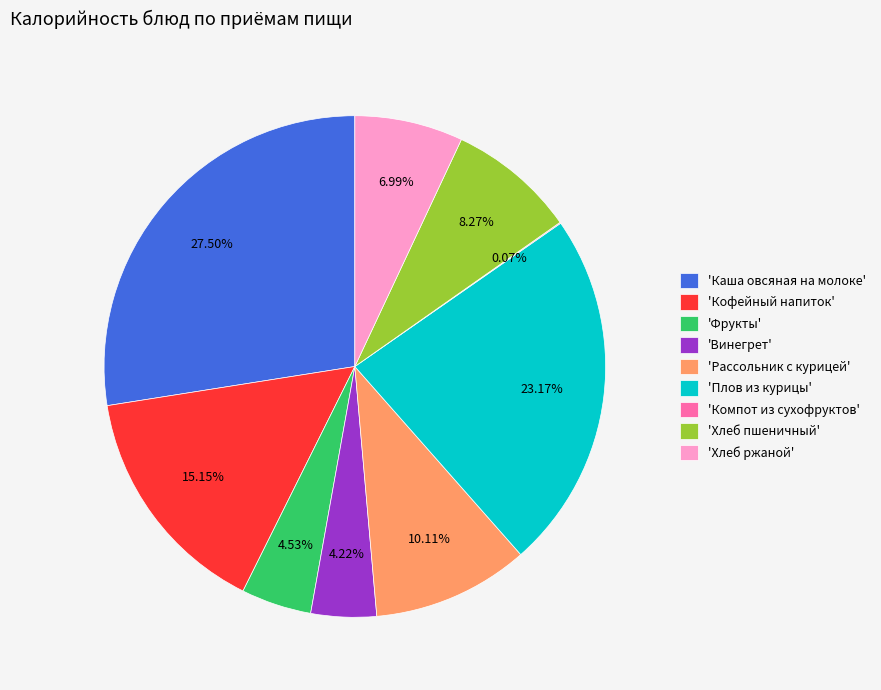

Is there a majority slice in this chart?

No